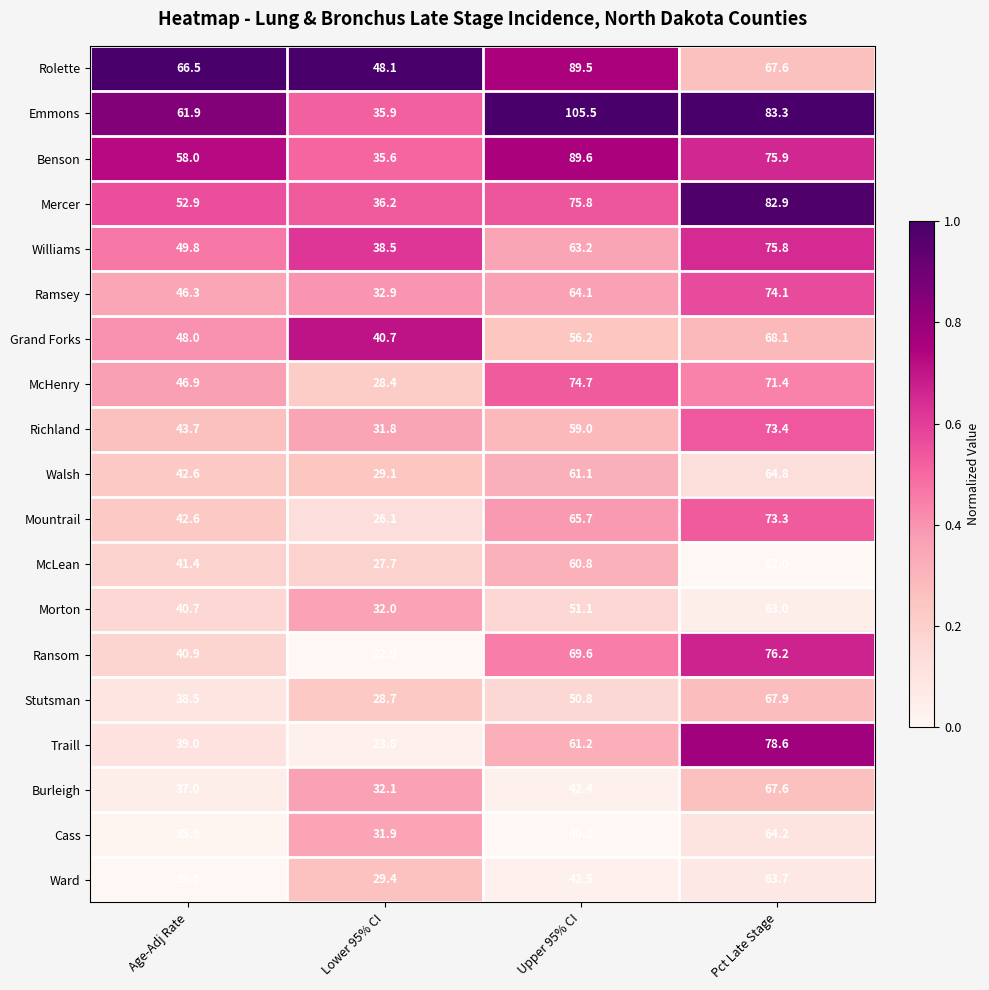

At which category is the sum across all series the highest?

Pct Late Stage